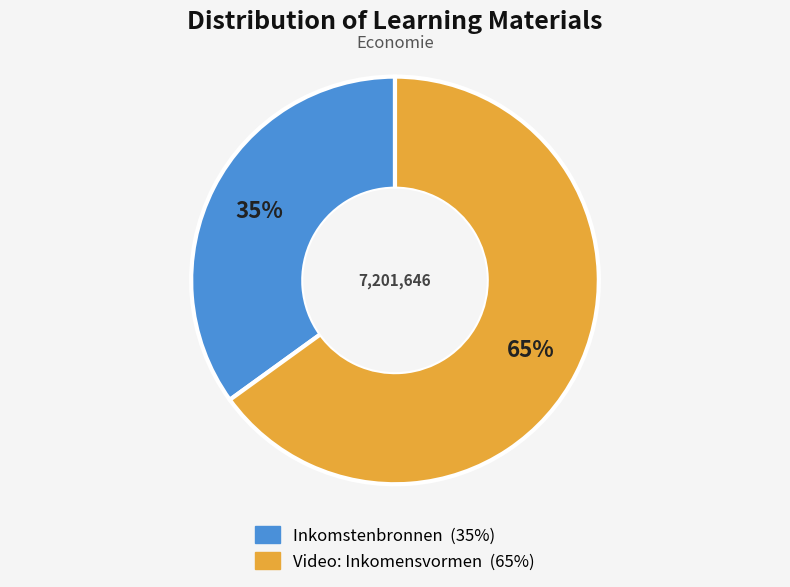

Which has a higher value, Video: Inkomensvormen or Inkomstenbronnen?

Video: Inkomensvormen